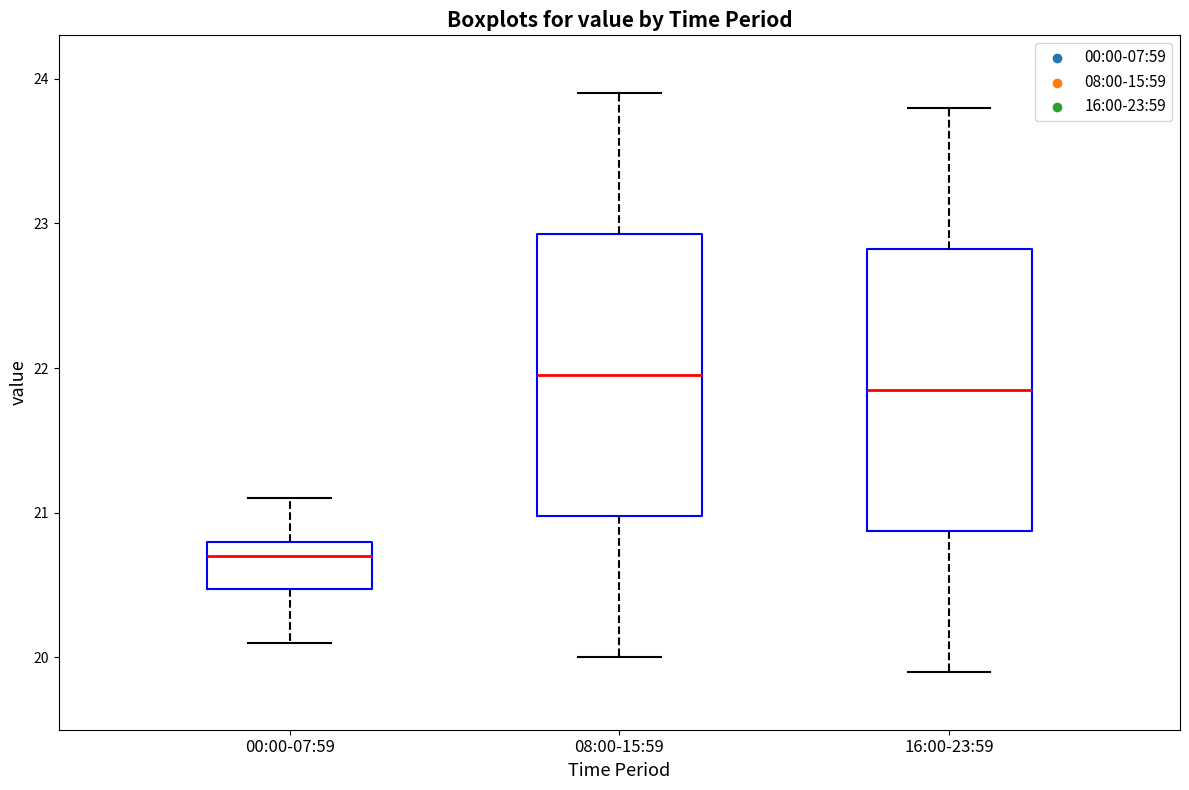

Reading left to right, transcribe this box plot: for each box, give where its median line is, the range the box spans, and where its two whiskers end, as read against the y-axis. The values are not printed on the chart, so give them approximately, as read against the axis.

00:00-07:59: median 20.7, box 20.5 to 20.8, whiskers 20.1 to 21.1
08:00-15:59: median 22.0, box 21.0 to 22.9, whiskers 20.0 to 23.9
16:00-23:59: median 21.9, box 20.9 to 22.8, whiskers 19.9 to 23.8